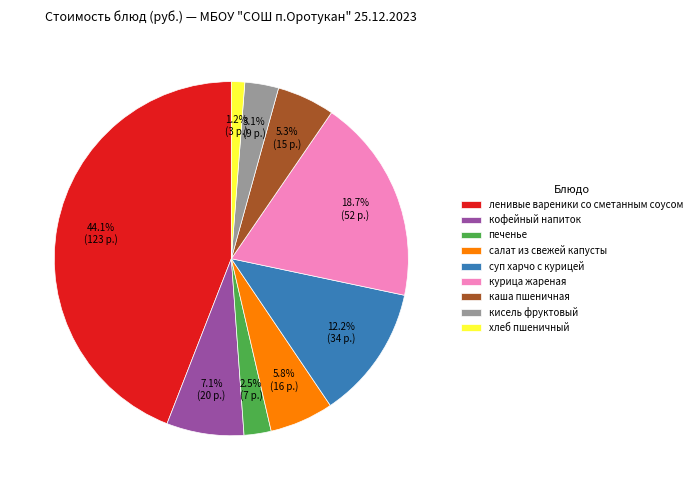

Between ленивые вареники со сметанным соусом and печенье, which is larger?

ленивые вареники со сметанным соусом